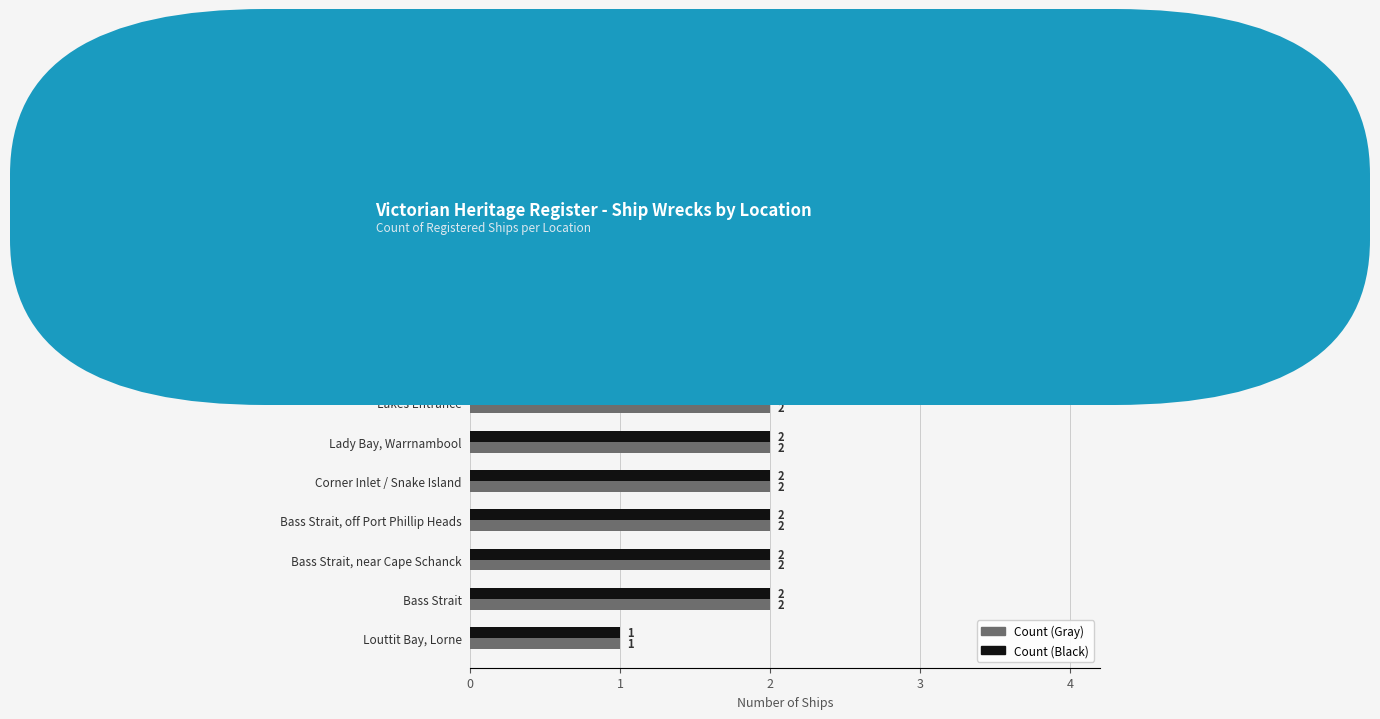

What is the greatest value displayed?

3